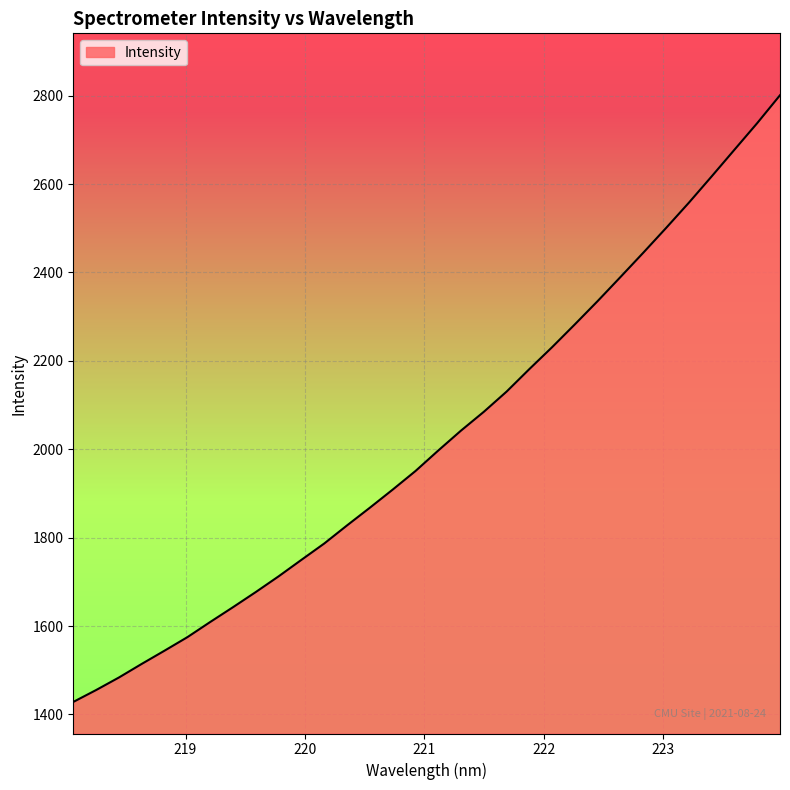

What is the maximum value shown in the chart?

2800.9